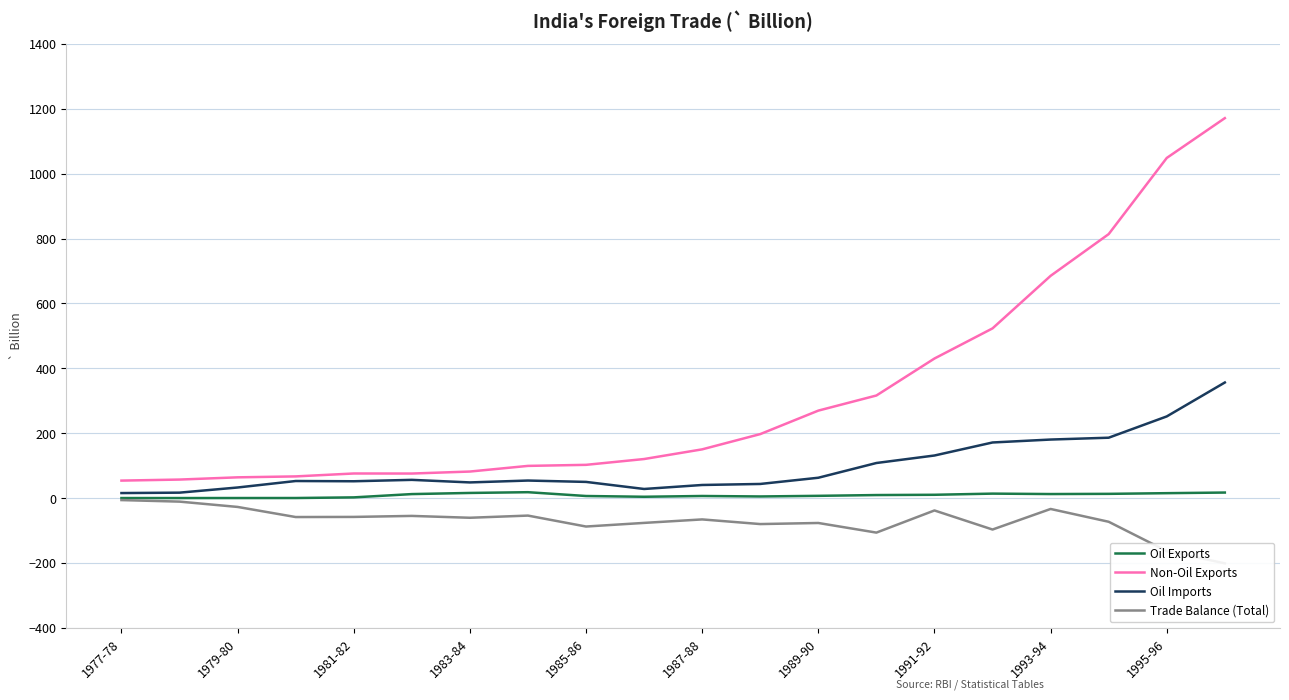

Is the value of Non-Oil Exports at 1993-94 greater than the value of Oil Exports at 1987-88?

Yes